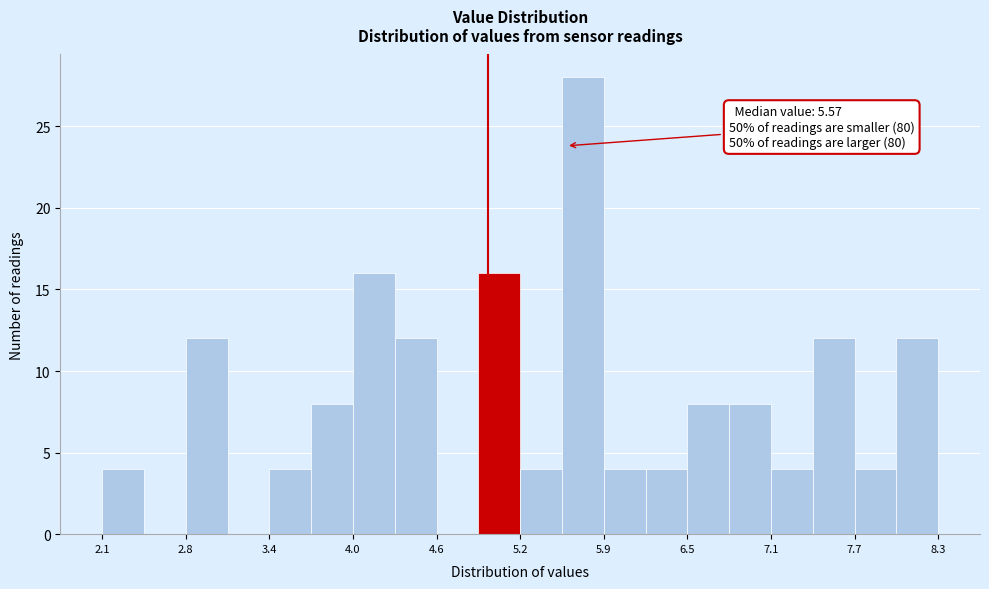

Read against the x-axis, roughly where is the centre of the tallest bar?

5.7